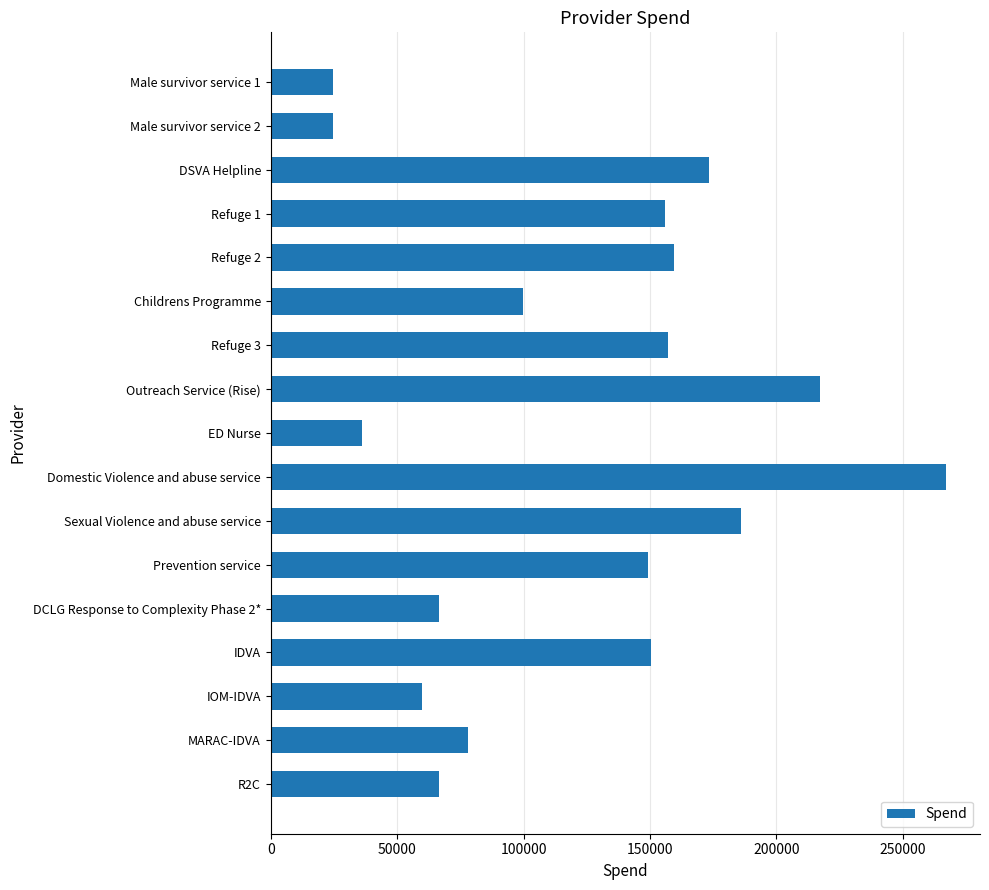

Which has a higher value, Refuge 1 or MARAC-IDVA?

Refuge 1